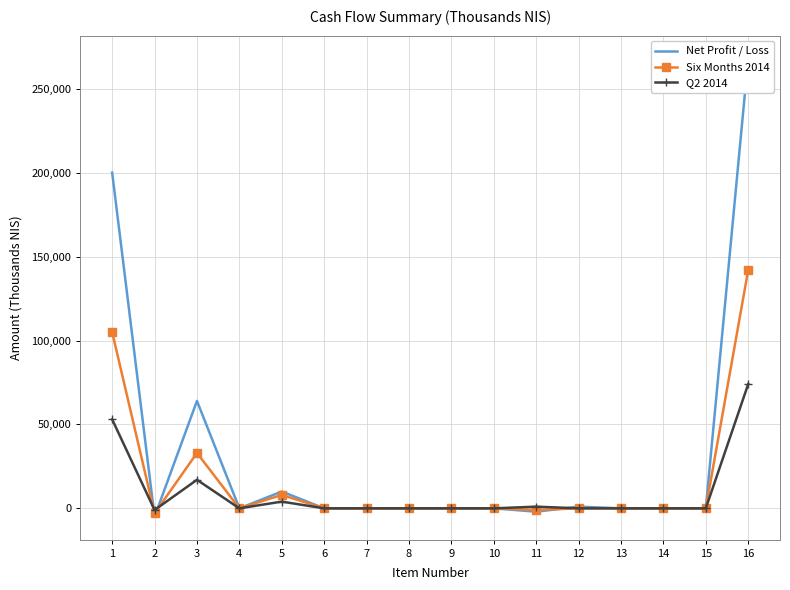

True or false: Net Profit / Loss has a value of 0 at 10.

True